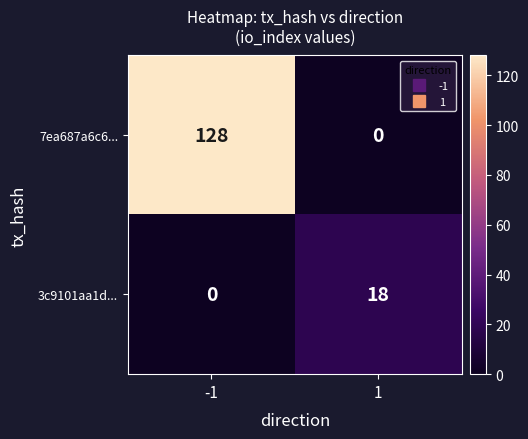

Between -1 and 1, which series saw the biggest shift?

7ea687a6c6...